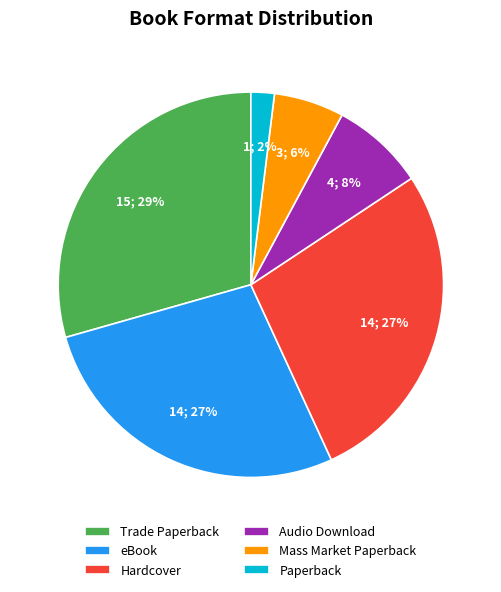

How many segments does this pie chart have?

6